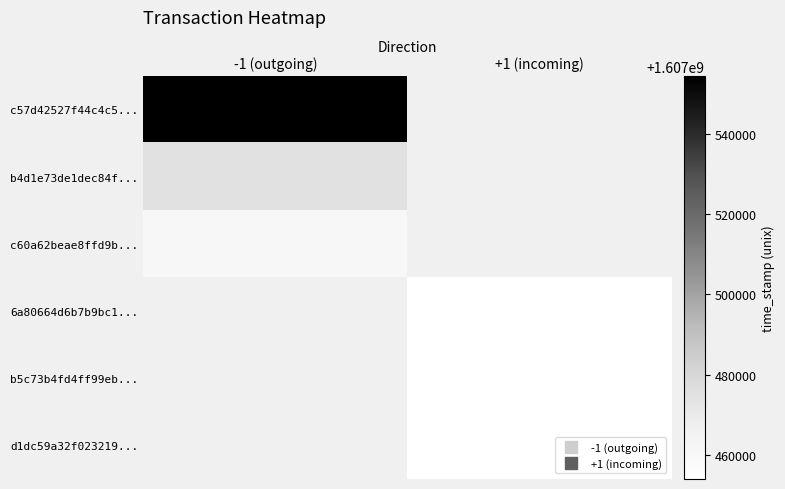

List the series in order of their overall mean, lowest first.

c57d42527f44c4c5..., b4d1e73de1dec84f..., c60a62beae8ffd9b..., 6a80664d6b7b9bc1..., b5c73b4fd4ff99eb..., d1dc59a32f023219...